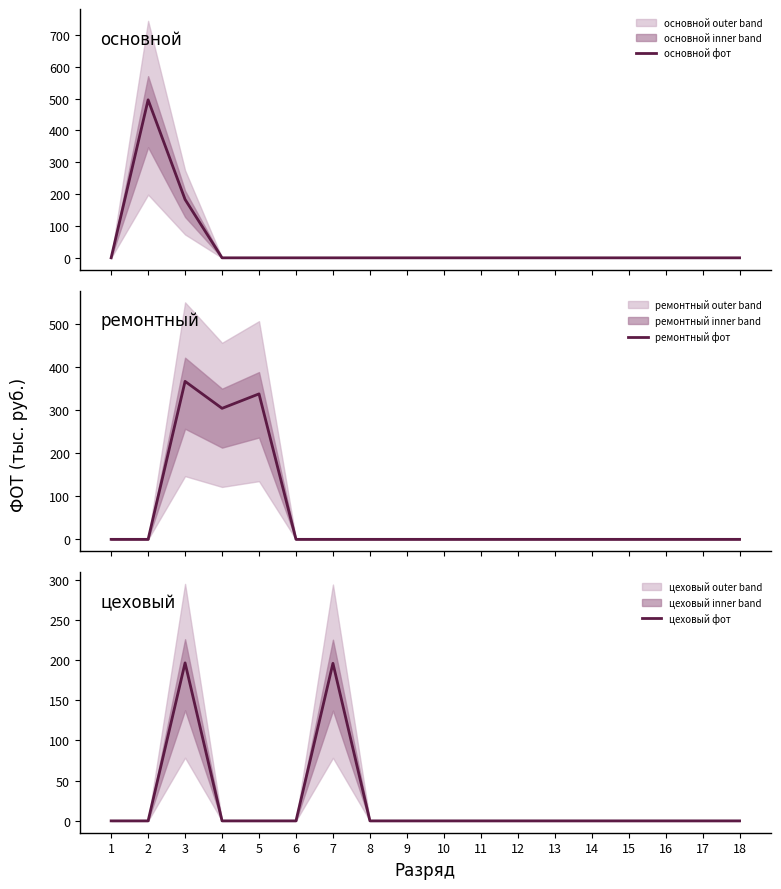

Reading left to right, what are all the values shown in this chart?

основной фот: 1=0.0	2=496.2	3=183.3	4=0.0	5=0.0	6=0.0	7=0.0	8=0.0	9=0.0	10=0.0	11=0.0	12=0.0	13=0.0	14=0.0	15=0.0	16=0.0	17=0.0	18=0.0
ремонтный фот: 1=0.0	2=0.0	3=366.6	4=304.0	5=337.5	6=0.0	7=0.0	8=0.0	9=0.0	10=0.0	11=0.0	12=0.0	13=0.0	14=0.0	15=0.0	16=0.0	17=0.0	18=0.0
цеховый фот: 1=0.0	2=0.0	3=196.4	4=0.0	5=0.0	6=0.0	7=195.9	8=0.0	9=0.0	10=0.0	11=0.0	12=0.0	13=0.0	14=0.0	15=0.0	16=0.0	17=0.0	18=0.0